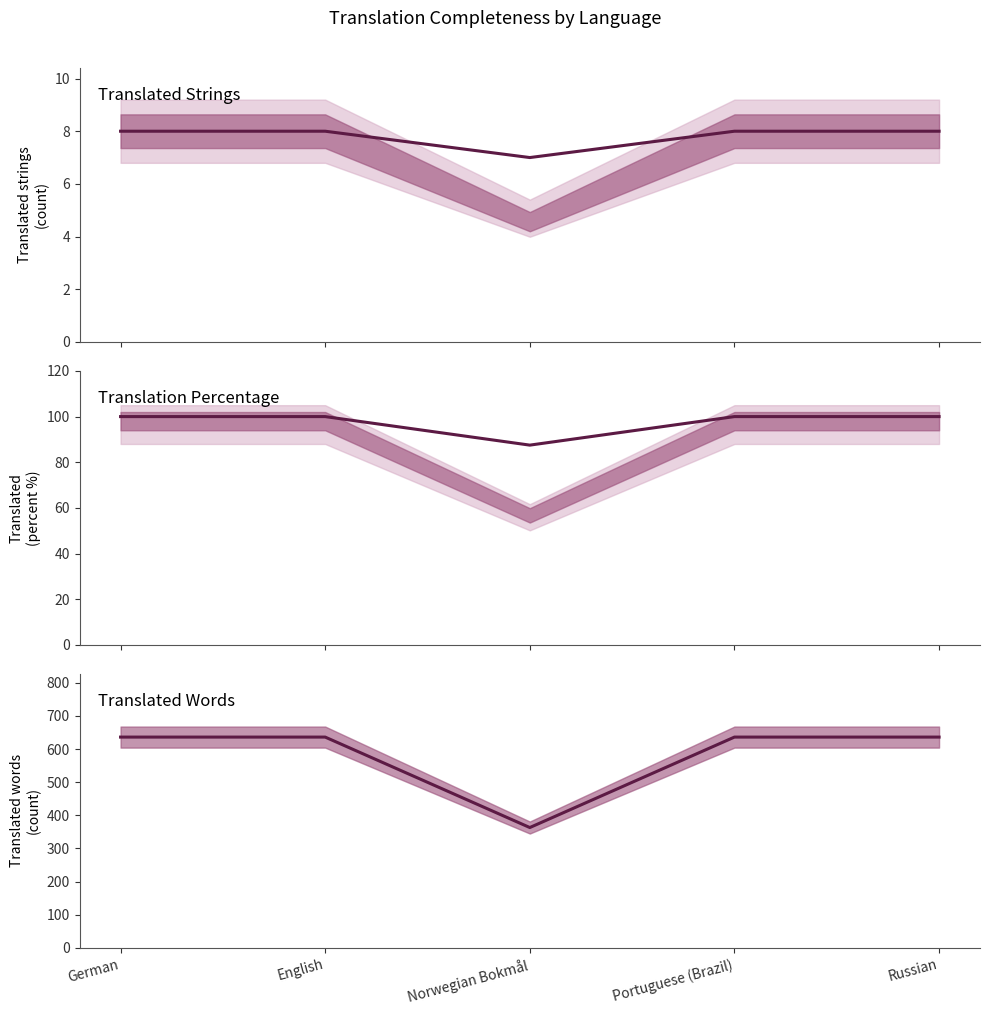

What is the approximate value of translated_words at German?

636.0